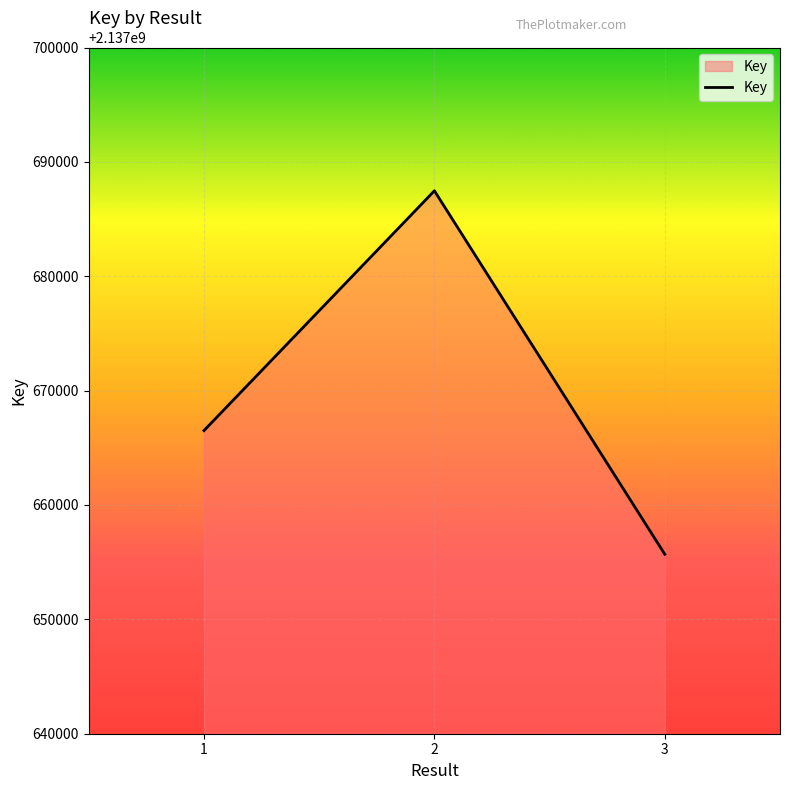

What value does the data have at 2?

2137687471